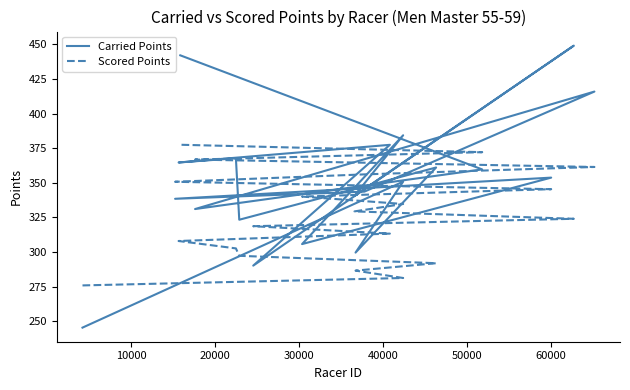

What is the difference between the maximum and minimum values in the Carried Points series?

203.6